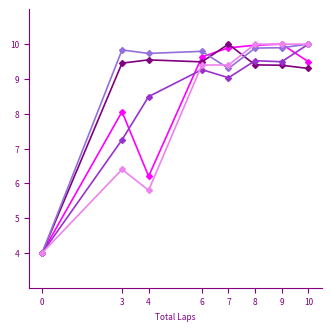

What is the total value across all series at 7?

47.6